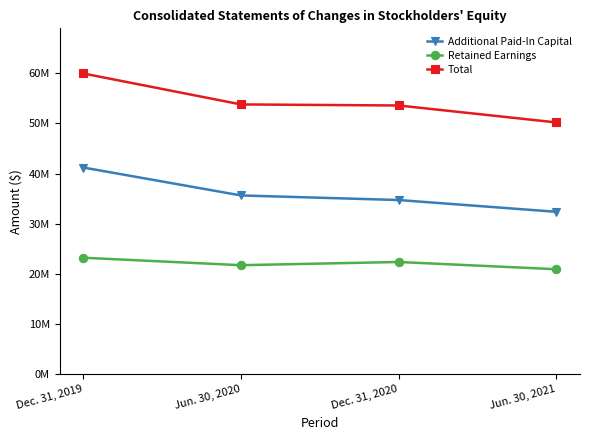

What is the label of the 4th point from the left?

Jun. 30, 2021